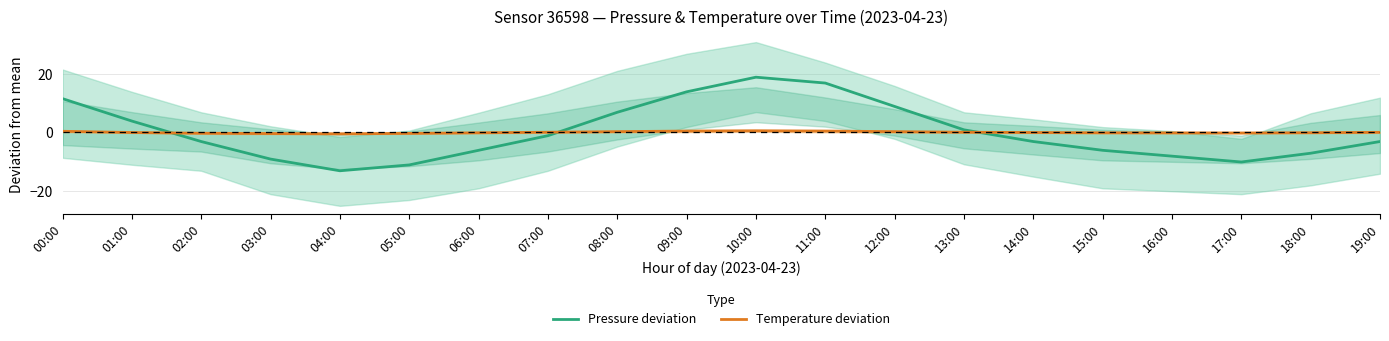

How many series are shown in this chart?

2